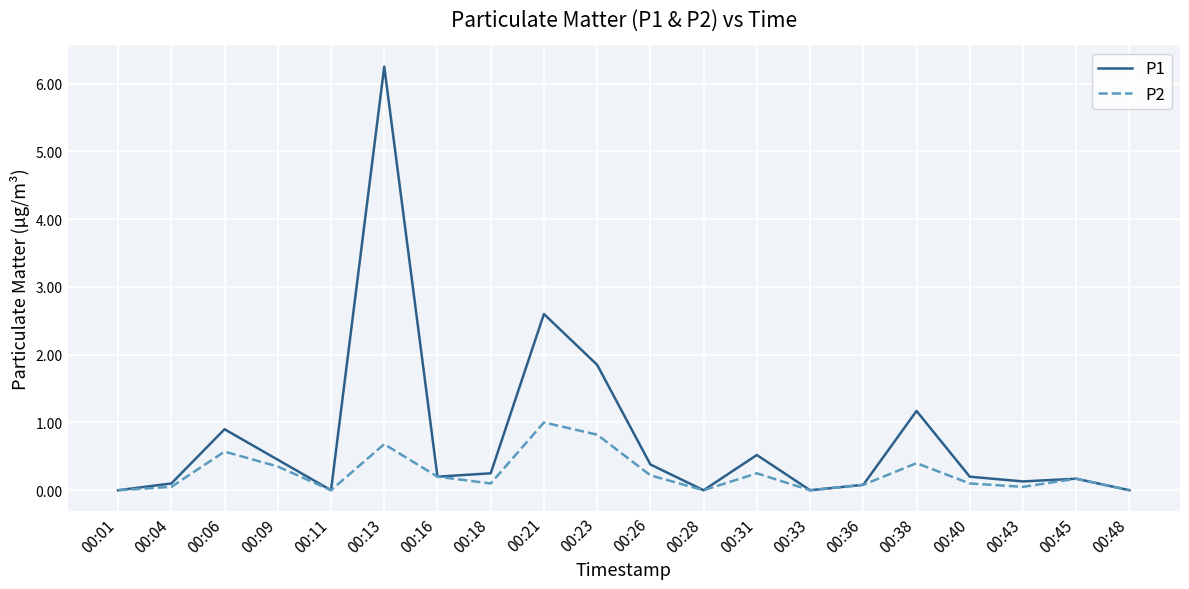

How many interior local peaks does the P2 series have?

6